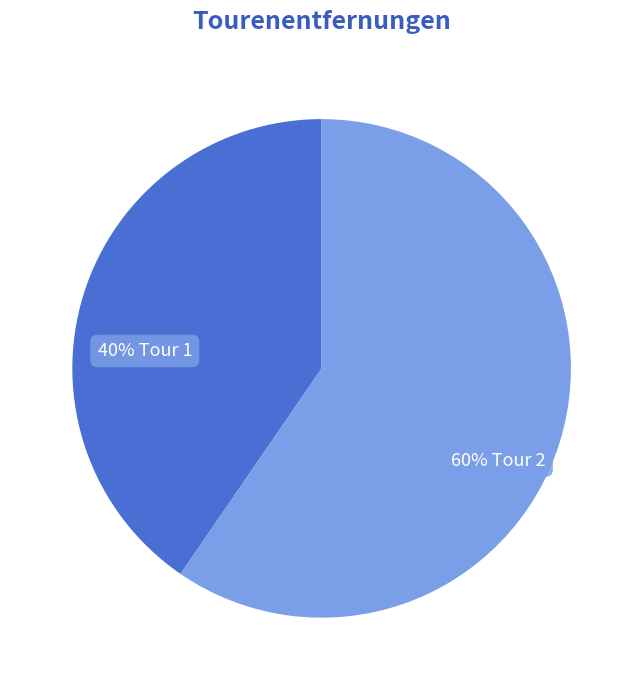

What is the majority slice?

60% Tour 2